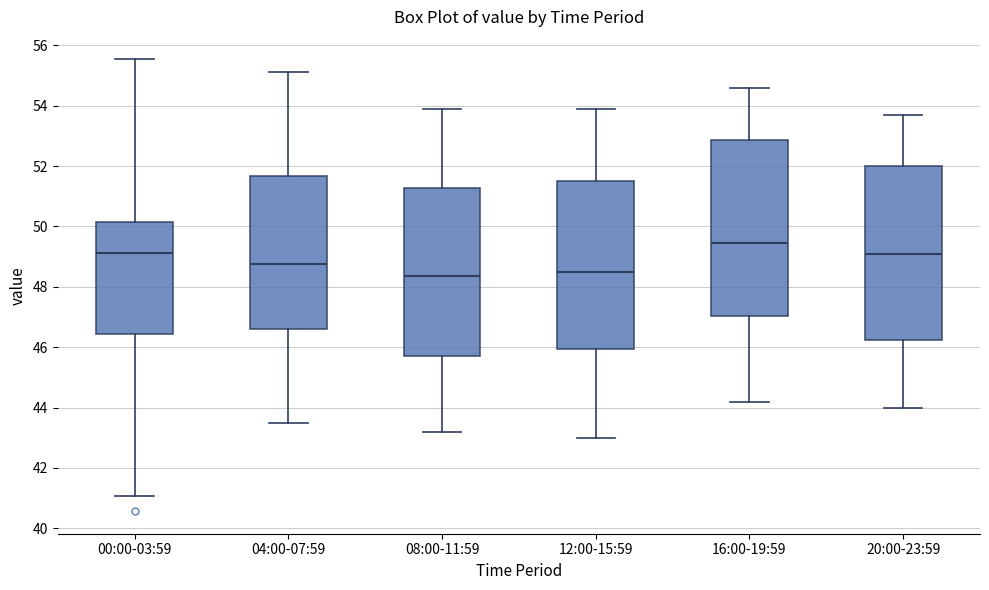

Reading left to right, read every box against the y-axis: the position of its median line, the range the box covers, and the ends of its whiskers. The values are not printed on the chart, so give them approximately, as read against the axis.

00:00-03:59: median 49.2, box 46.4 to 50.2, whiskers 41.0 to 55.6
04:00-07:59: median 48.8, box 46.6 to 51.6, whiskers 43.6 to 55.2
08:00-11:59: median 48.4, box 45.8 to 51.2, whiskers 43.2 to 54.0
12:00-15:59: median 48.6, box 46.0 to 51.6, whiskers 43.0 to 54.0
16:00-19:59: median 49.4, box 47.0 to 52.8, whiskers 44.2 to 54.6
20:00-23:59: median 49.2, box 46.2 to 52.0, whiskers 44.0 to 53.8